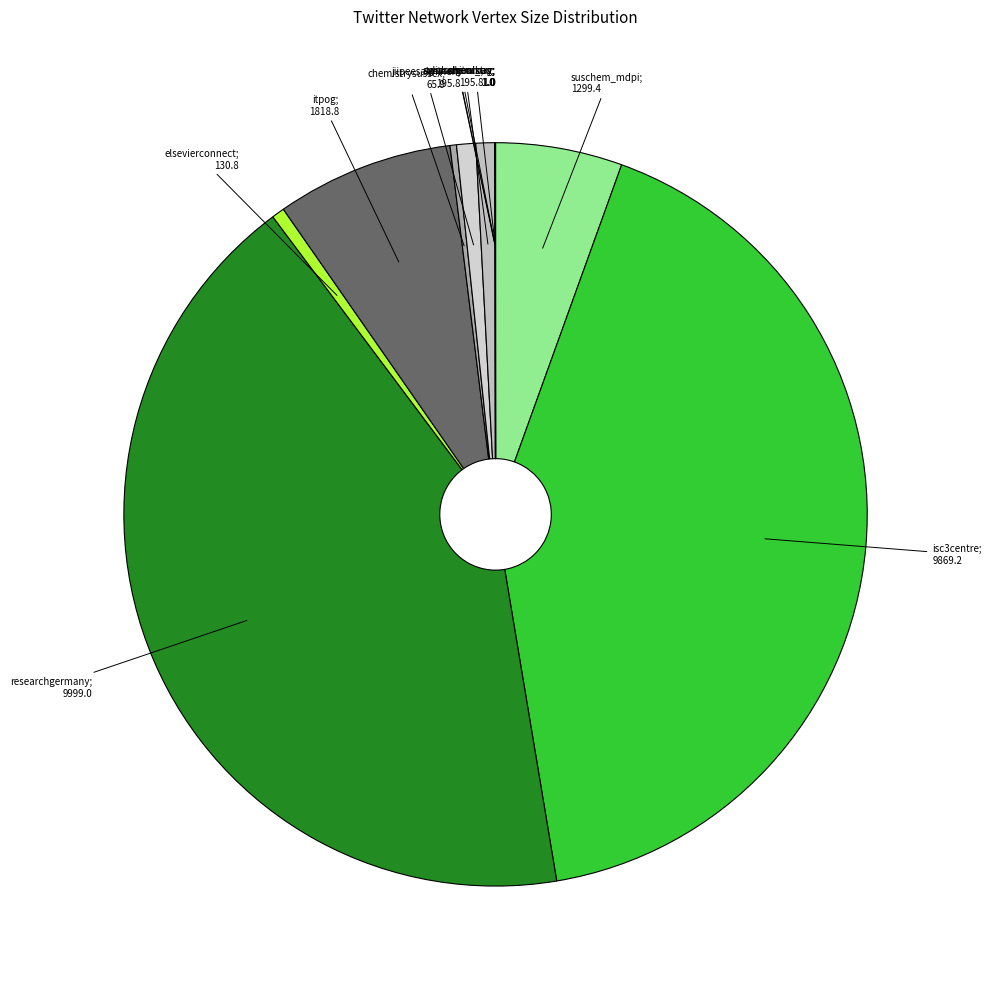

Is there any slice that represents more than half of the pie?

No